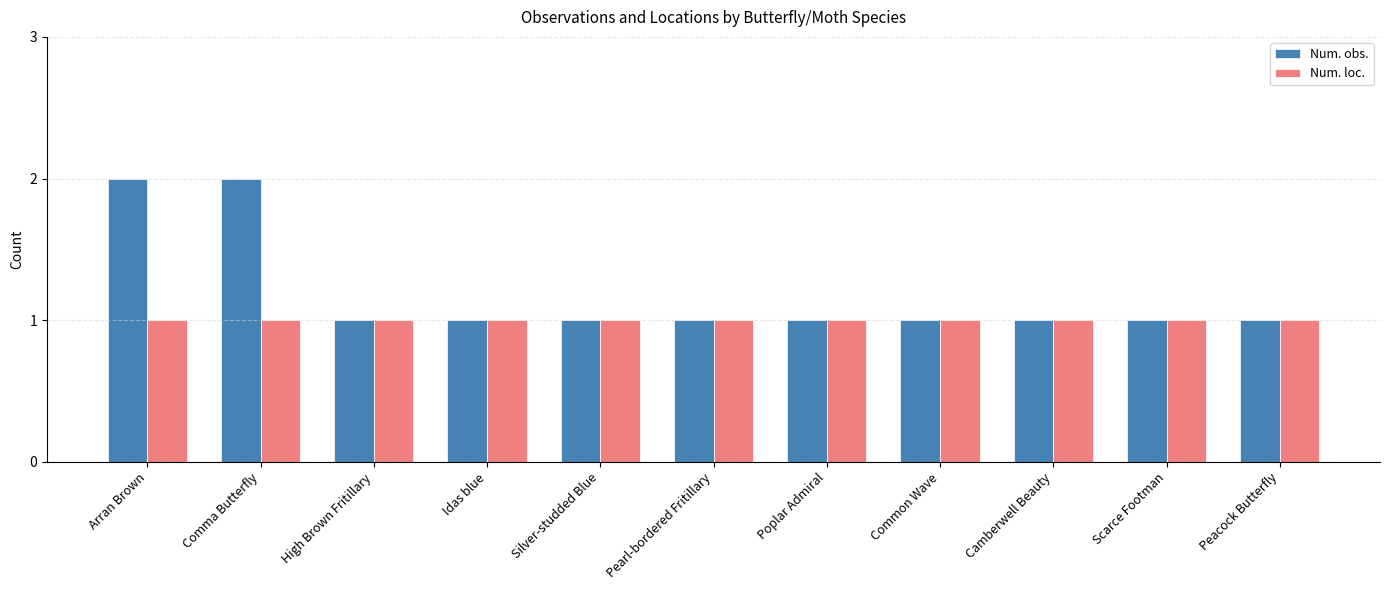

How many bars are there in total?

22